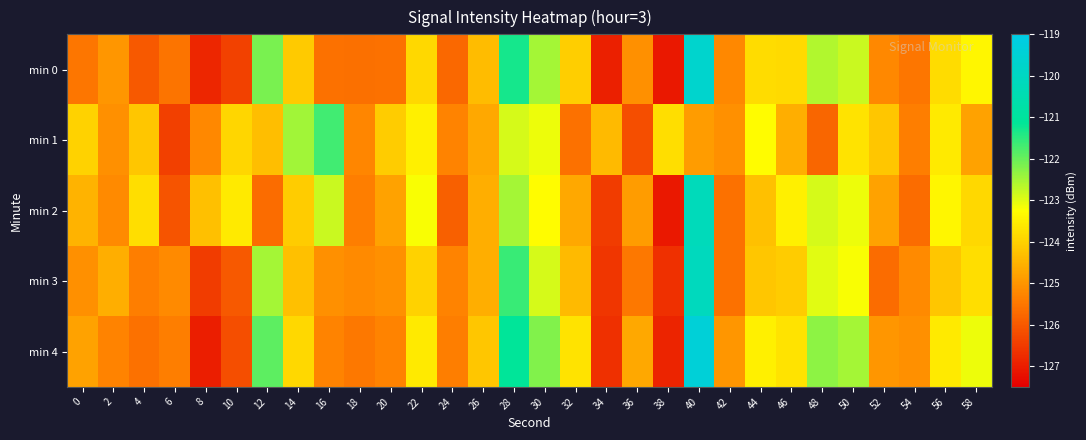

Rank the series by their maximum value, from lowest to highest.

min 1, min 2, min 3, min 0, min 4